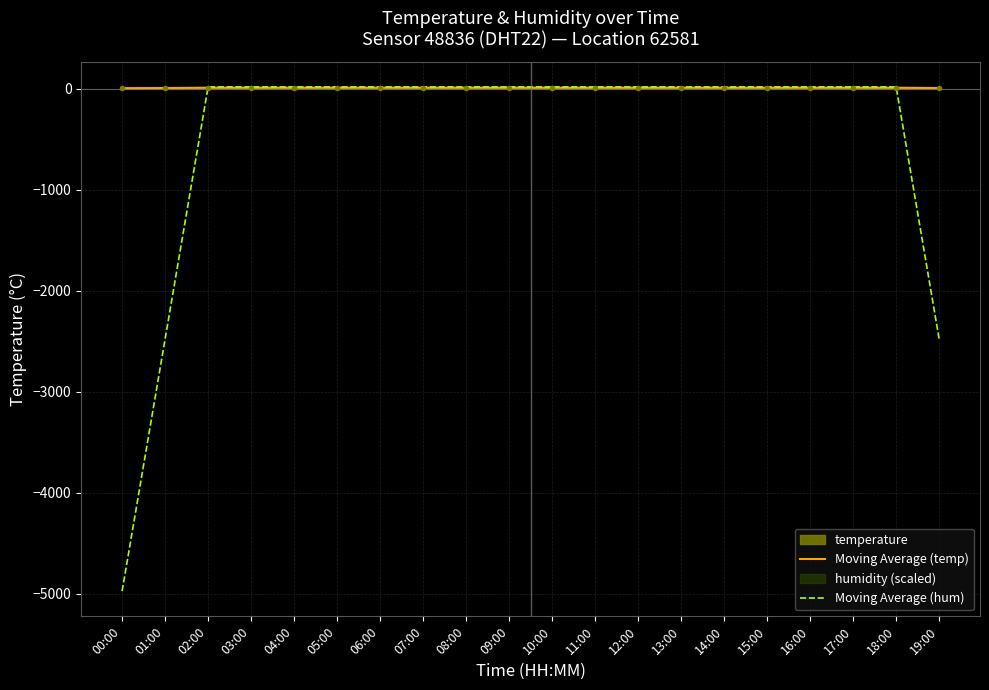

What is the minimum value for Moving Average (hum)?

-4975.0